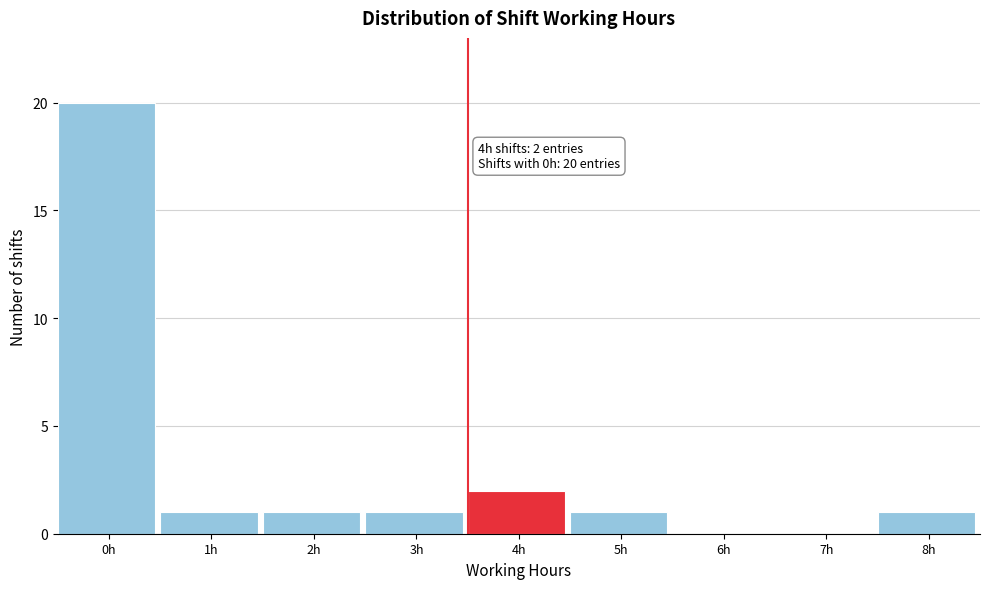

Reading left to right, list all the values displayed in this chart.

0h=20	1h=1	2h=1	3h=1	4h=2	5h=1	6h=0	7h=0	8h=1